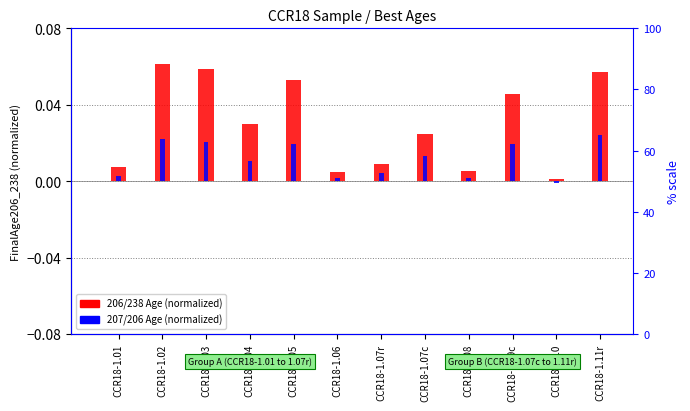

Between CCR18-1.03 and CCR18-1.09c, which is larger?

CCR18-1.03